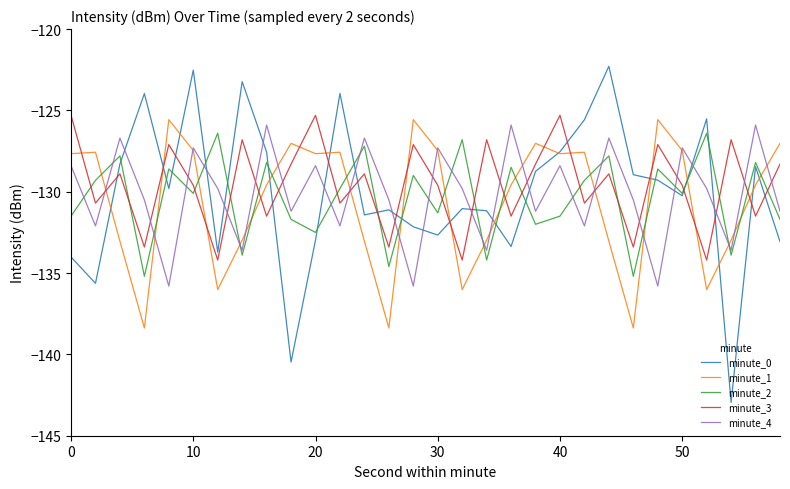

What is the maximum value for minute_2?

-126.4